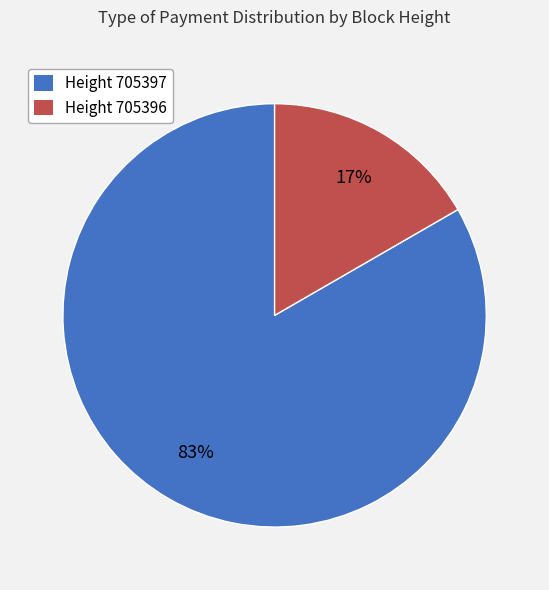

The Height 705397 slice represents 94% of the pie. True or false?

False